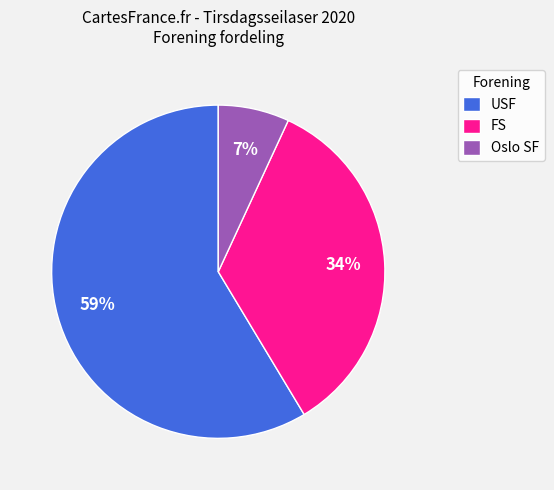

To the nearest percent, what is the difference between the largest and smallest slice percentages?

52%